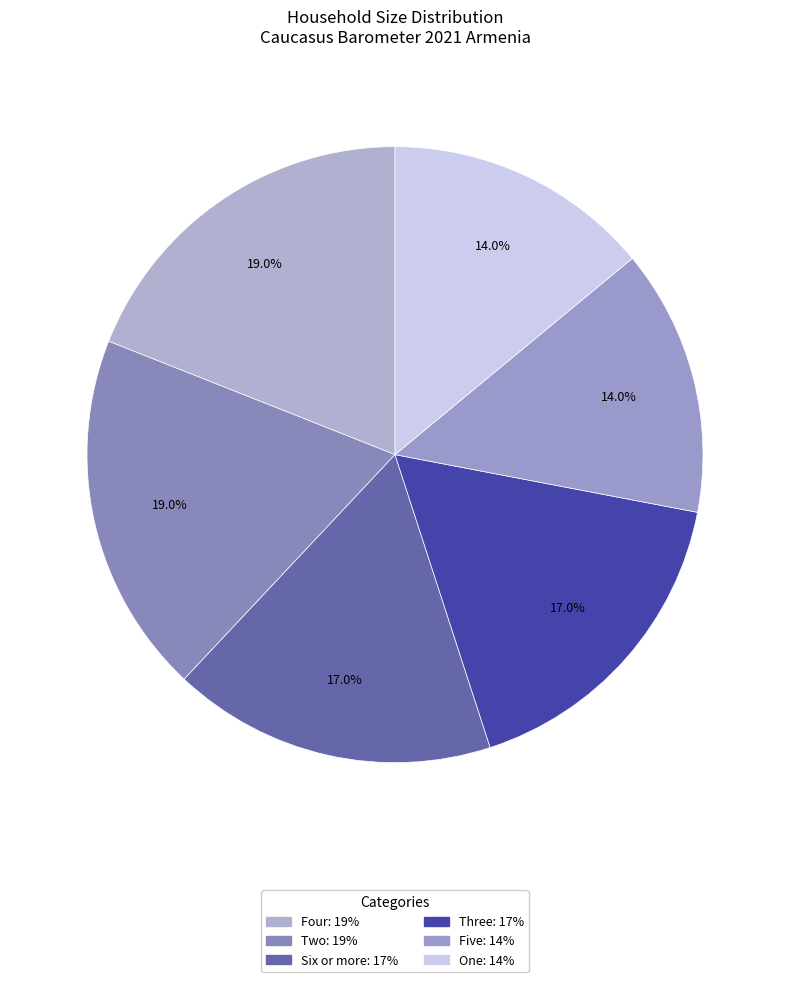

Is there any slice that represents more than half of the pie?

No